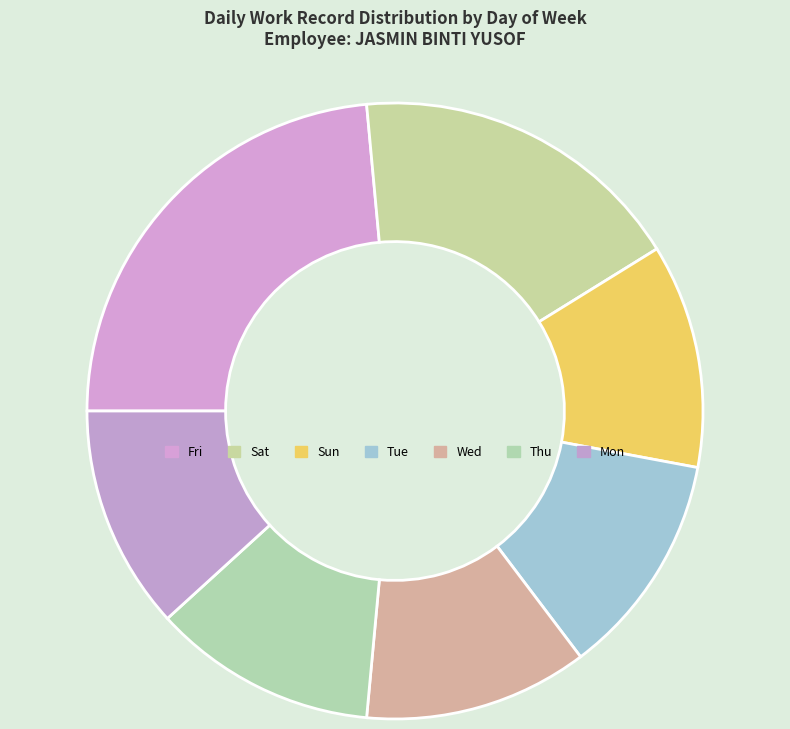

Combined, what portion of the pie is Fri and Sat?

41.2%